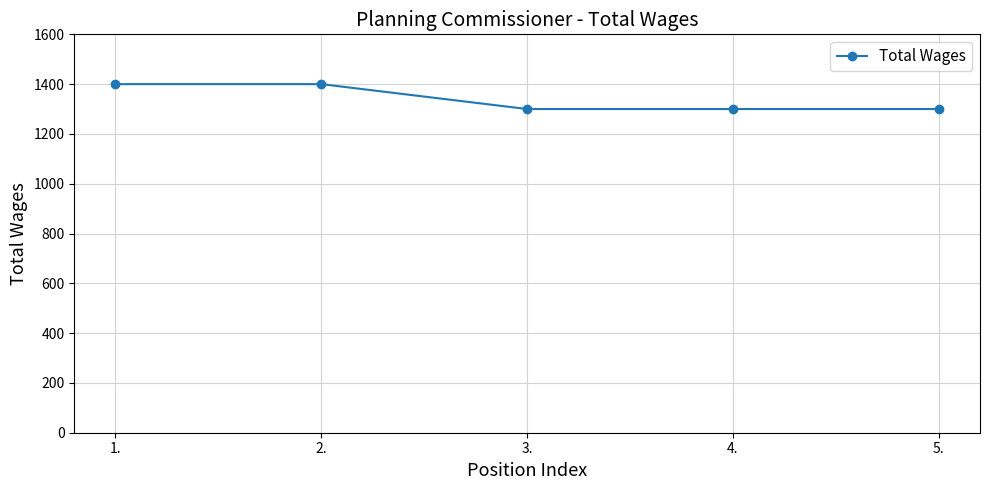

What is the maximum value shown in the chart?

1400